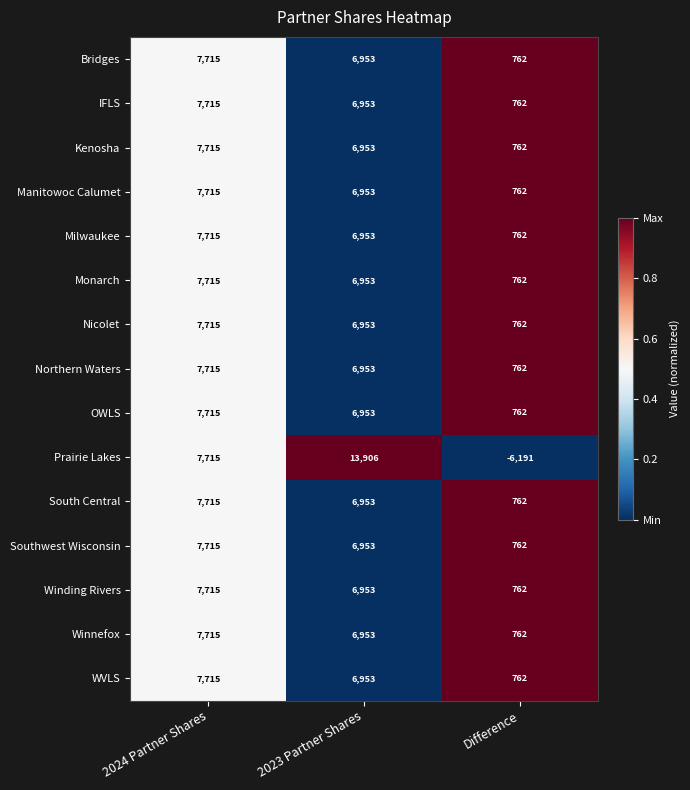

List the labels in order of Kenosha value, smallest first.

Difference, 2023 Partner Shares, 2024 Partner Shares